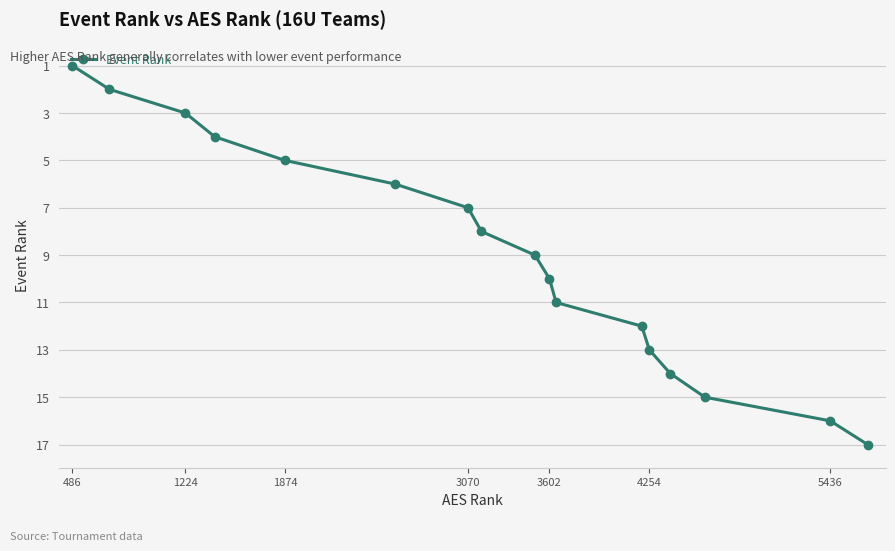

What is the greatest value displayed?

17